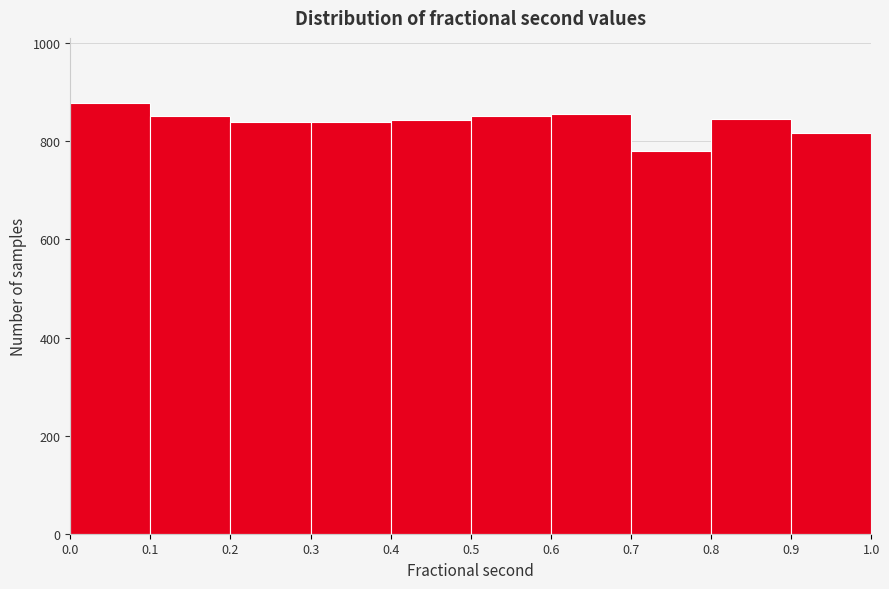

Reading left to right, list every bar in this chart as the range it spans on the x-axis followed by its height. The values are not printed on the chart, so give them approximately, as read against the axis.

0.0 to 0.1: 880
0.1 to 0.2: 860
0.2 to 0.3: 840
0.3 to 0.4: 840
0.4 to 0.5: 840
0.5 to 0.6: 860
0.6 to 0.7: 860
0.7 to 0.8: 780
0.8 to 0.9: 840
0.9 to 1.0: 820